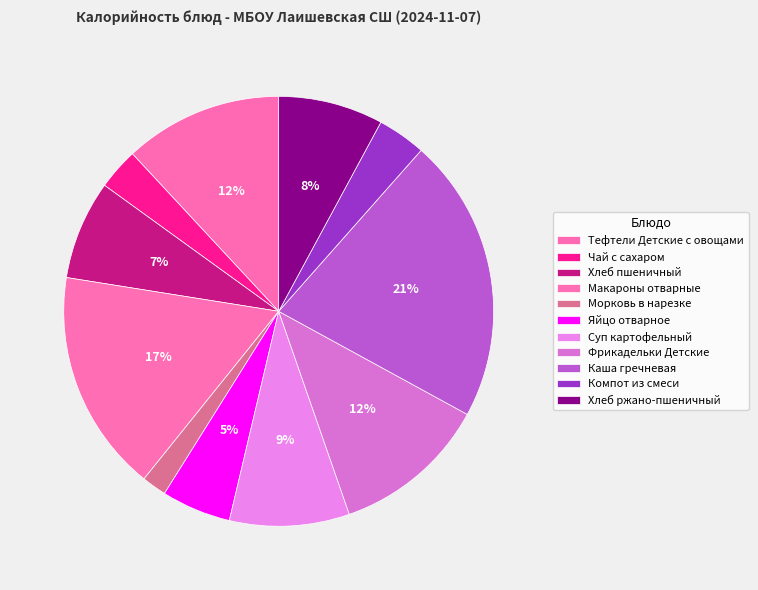

To the nearest percent, what is the difference between the Фрикадельки Детские and Макароны отварные slice percentages?

5%